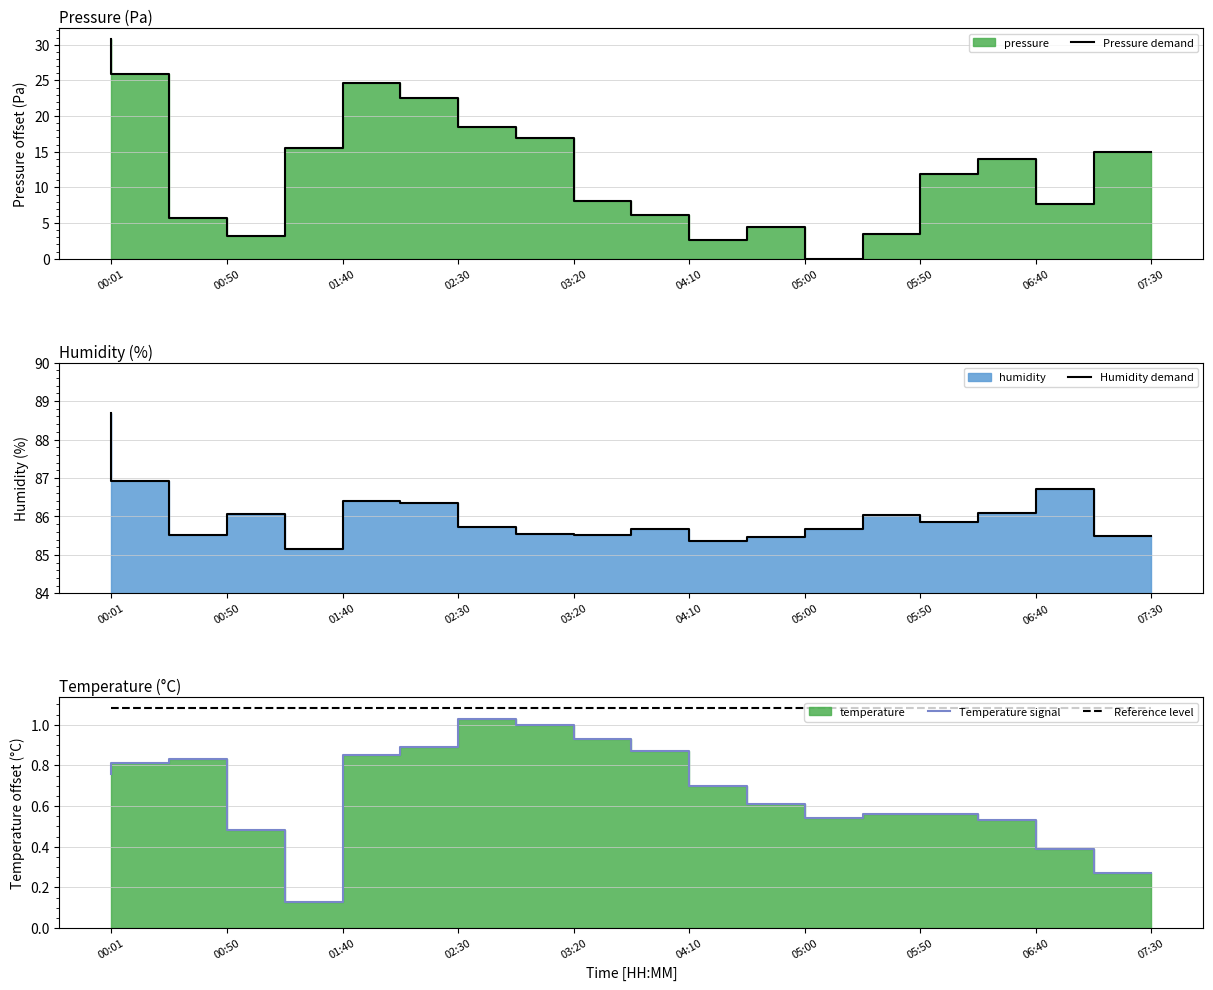

Rank the series at 04:10 from lowest to highest value.

Temperature signal, Reference level, Pressure demand, Humidity demand